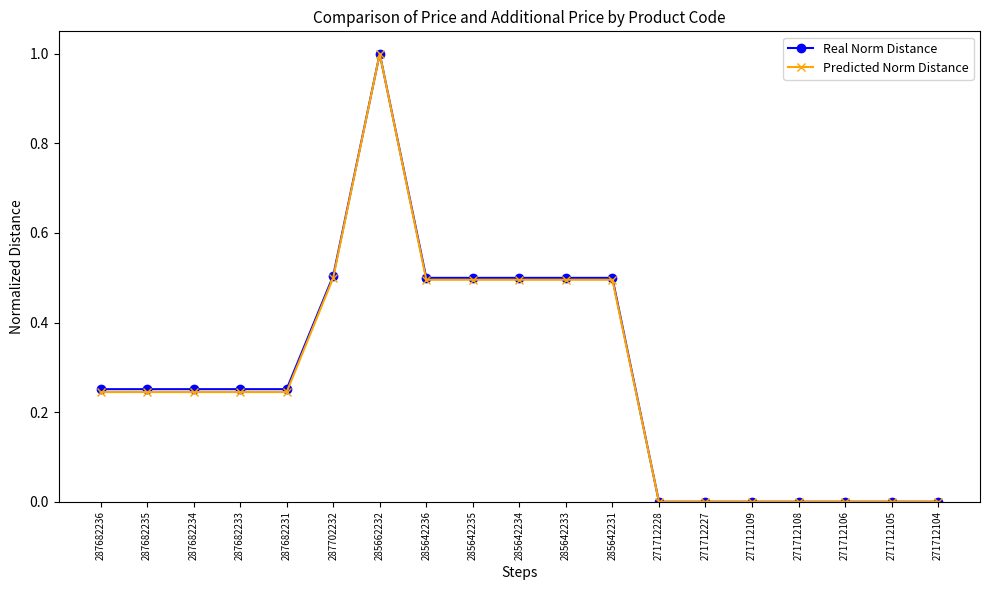

What is the label of the 11th point from the right?

285642235